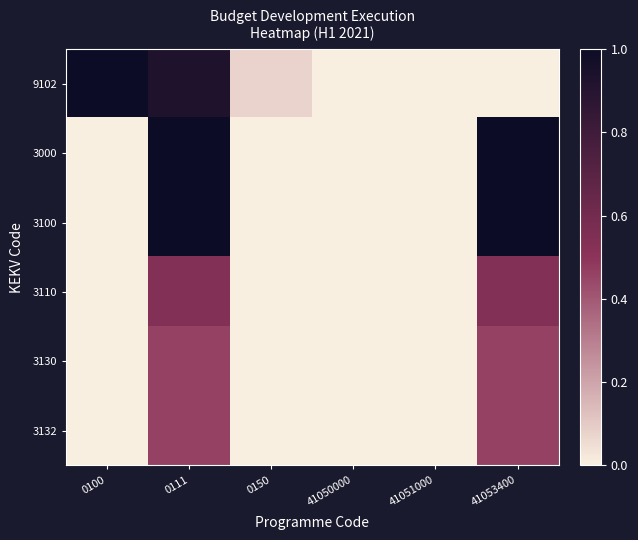

Reading left to right, list all the values displayed in this chart.

9102: 0100=1.0	0111=0.9	0150=0.1	41050000=0.0	41051000=0.0	41053400=0.0
3000: 0100=0.0	0111=1.0	0150=0.0	41050000=0.0	41051000=0.0	41053400=1.0
3100: 0100=0.0	0111=1.0	0150=0.0	41050000=0.0	41051000=0.0	41053400=1.0
3110: 0100=0.0	0111=0.5	0150=0.0	41050000=0.0	41051000=0.0	41053400=0.5
3130: 0100=0.0	0111=0.5	0150=0.0	41050000=0.0	41051000=0.0	41053400=0.5
3132: 0100=0.0	0111=0.5	0150=0.0	41050000=0.0	41051000=0.0	41053400=0.5